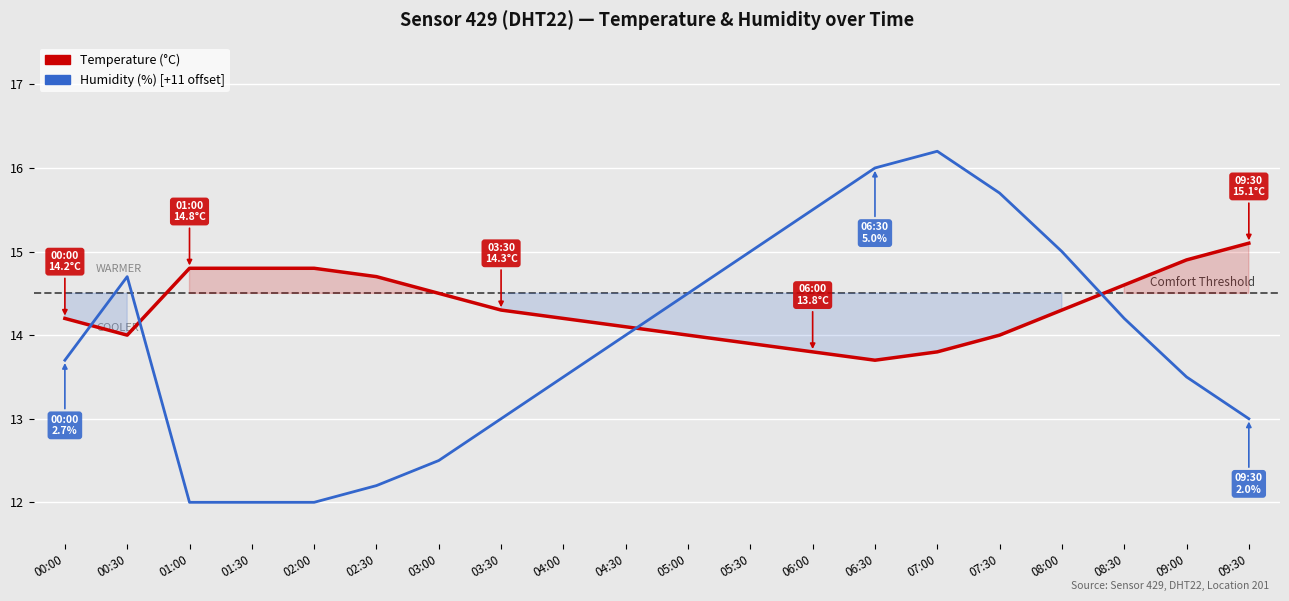

List the series in order of their peak value, lowest first.

temperature, humidity (+11 offset)